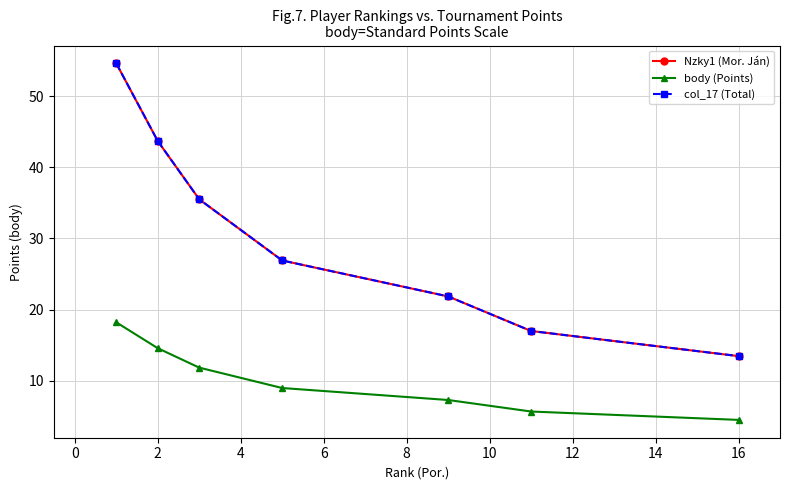

True or false: body (Points) and Nzky1 (Mor. Ján) intersect in this chart.

False